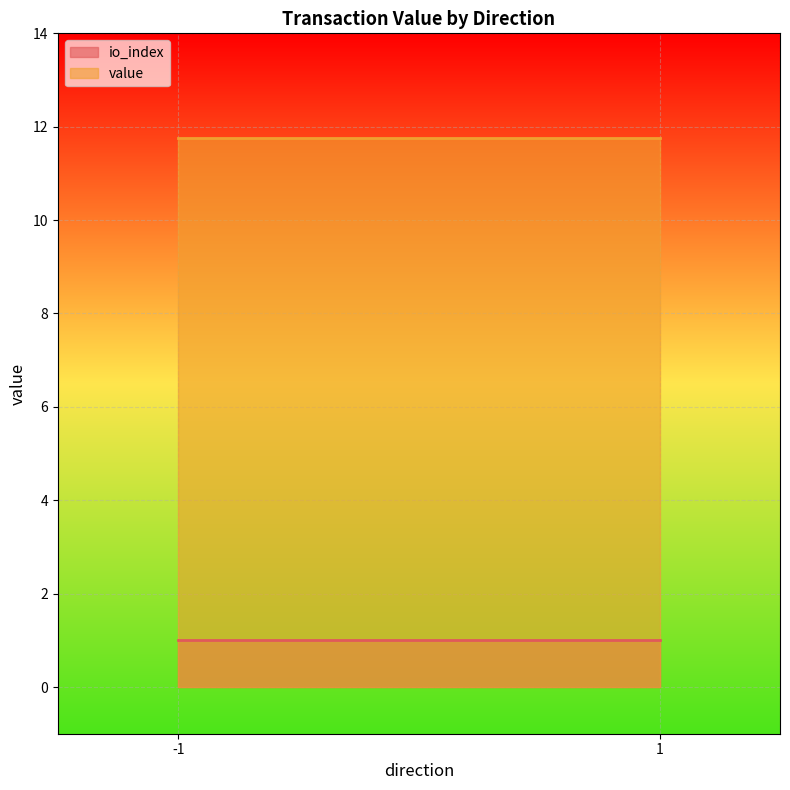

What is the average value of the io_index series?

1.0